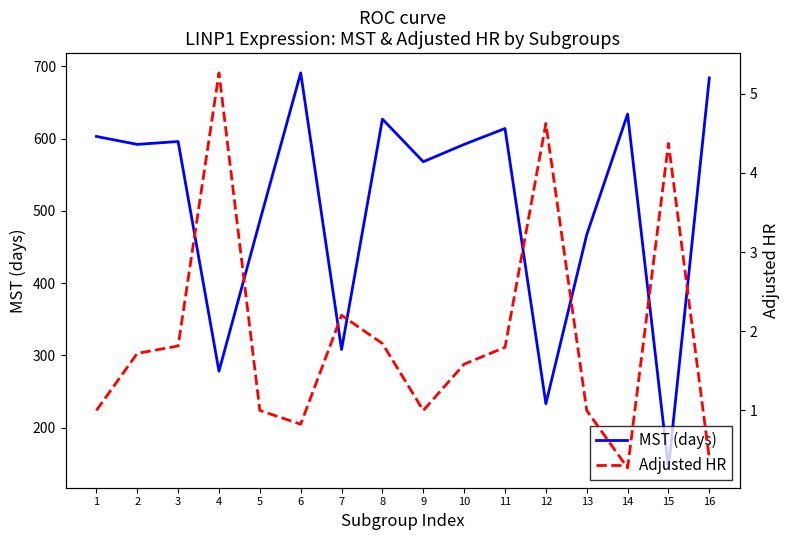

What is the spread (max minus min) of values at 1?

602.0